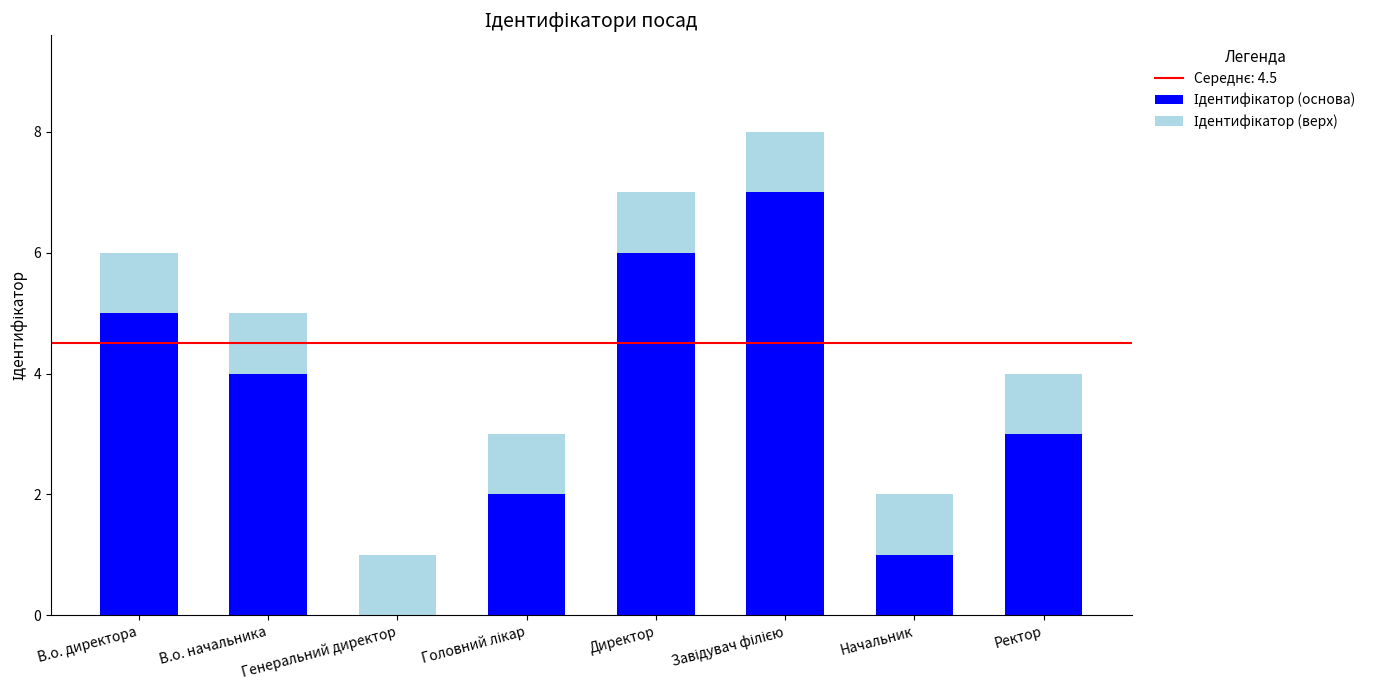

What is the total value across all series at Директор?

7